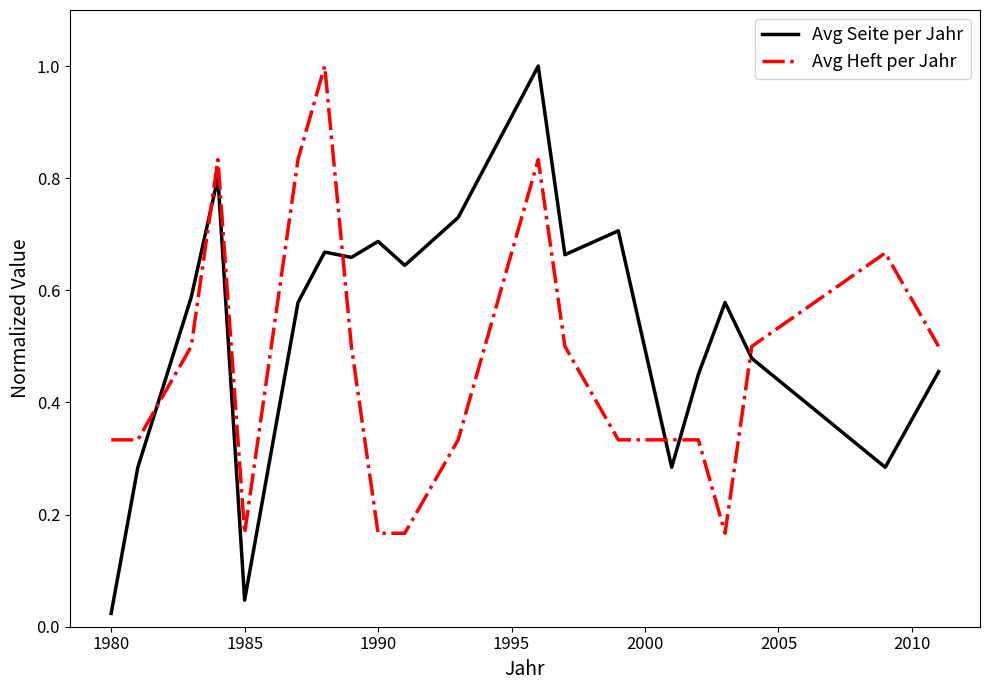

After their last crossing, which series has the higher values: Avg Seite per Jahr or Avg Heft per Jahr?

Avg Heft per Jahr